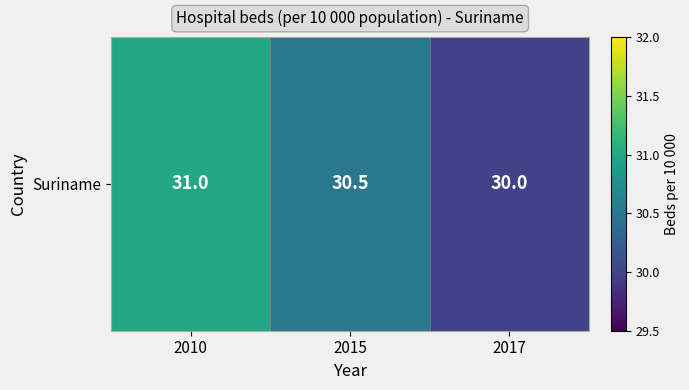

True or false: the data shows 31.0 at 2010.

True